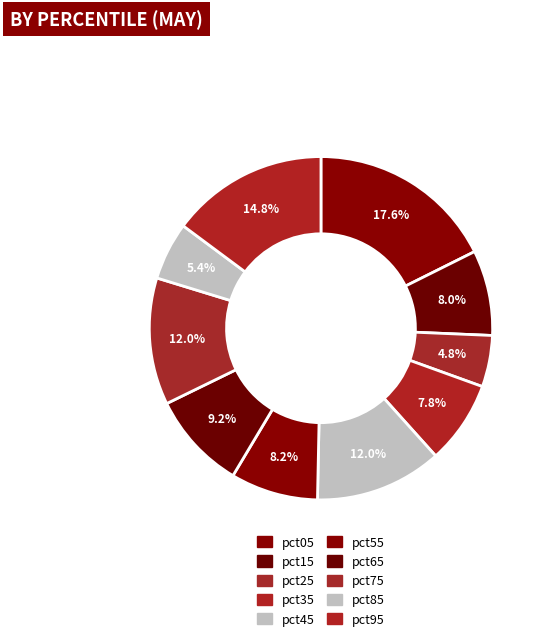

What percentage do pct75 and pct35 together represent?

19.8%